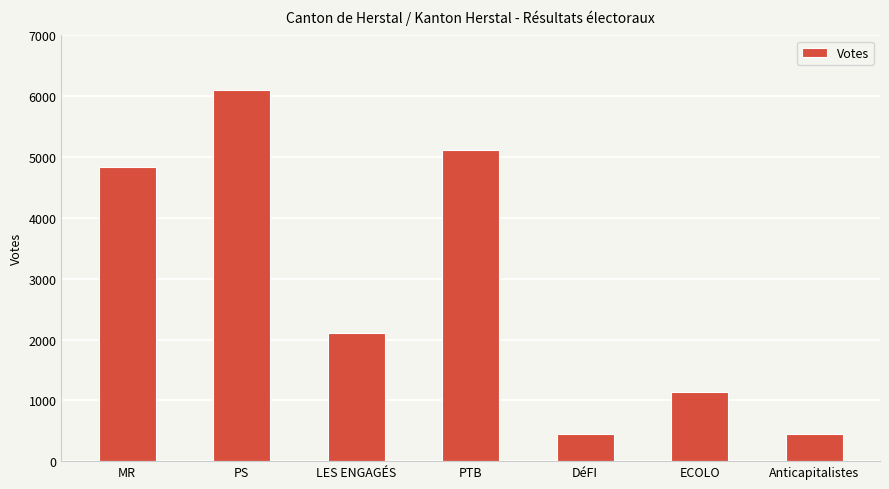

What is the maximum value shown in the chart?

6098